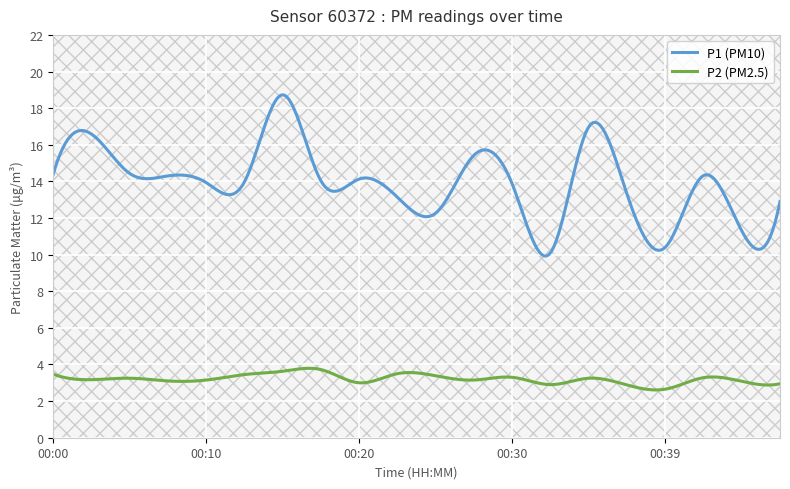

Rank the series by their maximum value, from highest to lowest.

P1 (PM10), P2 (PM2.5)